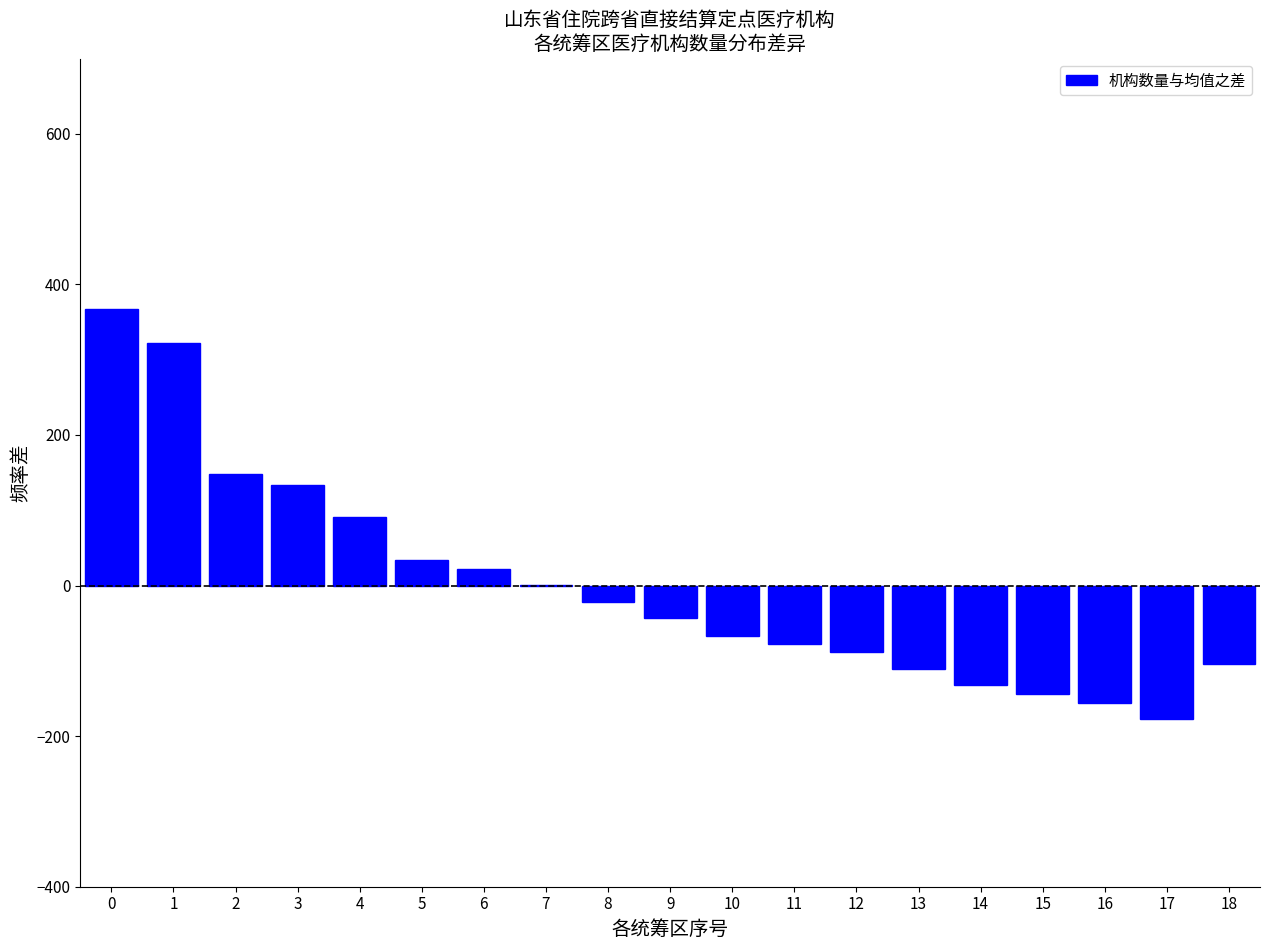

Reading left to right, list all the values displayed in this chart.

0=367.6	1=322.6	2=147.6	3=133.6	4=91.6	5=33.6	6=22.6	7=0.6	8=-21.4	9=-43.4	10=-66.4	11=-77.4	12=-88.4	13=-110.4	14=-132.4	15=-143.4	16=-155.4	17=-177.4	18=-104.4